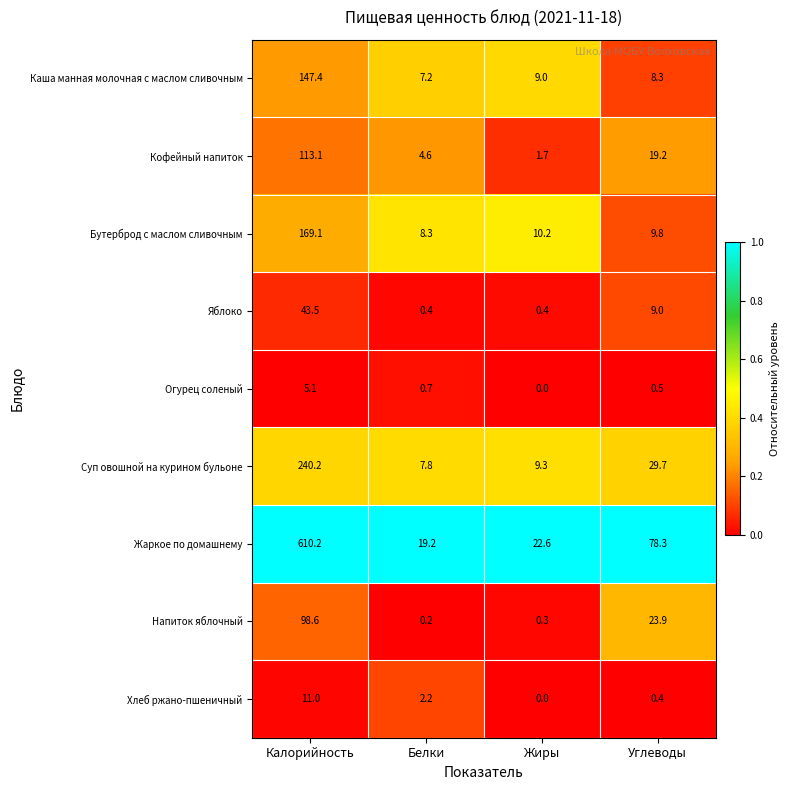

How many series are shown in this chart?

9